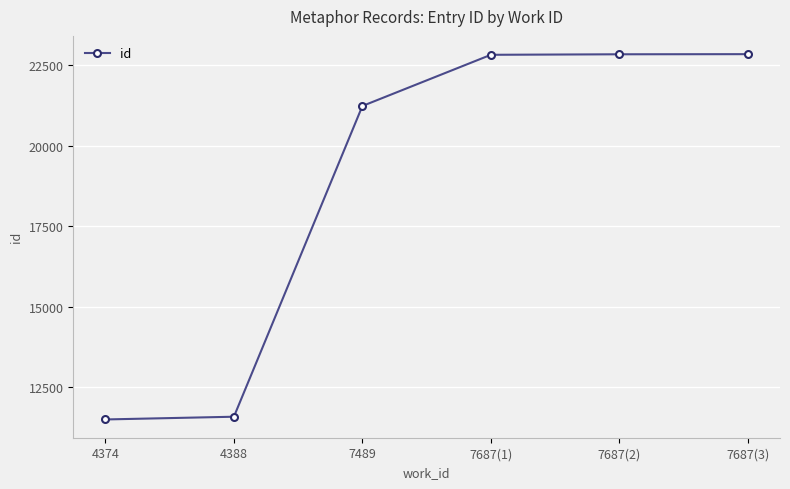

What is the difference between the maximum and second lowest values?

11262